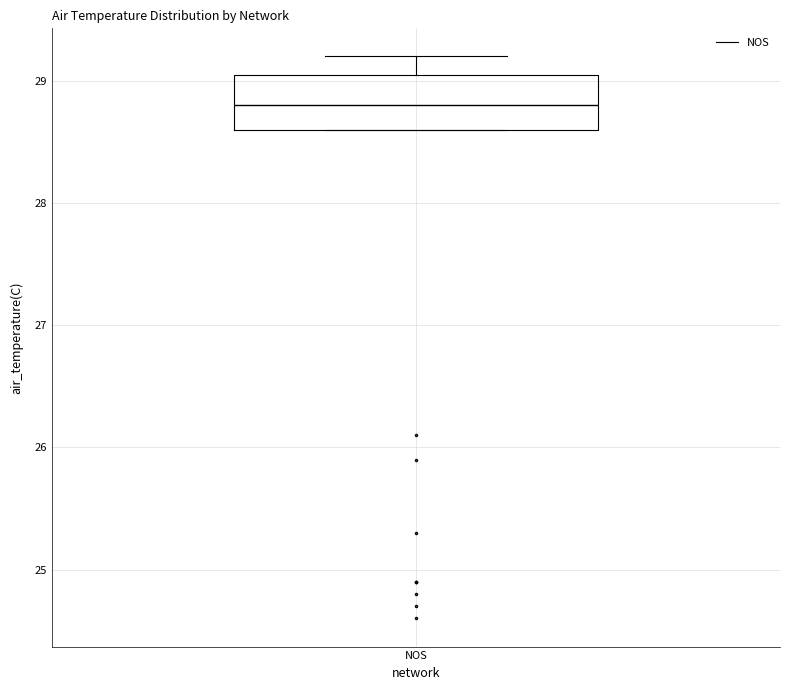

Transcribe this box plot: give where the median line is, the range the box spans, and where the two whiskers end, as read against the y-axis. The values are not printed on the chart, so give them approximately, as read against the axis.

median 28.8, box 28.6 to 29.1, whiskers 28.6 to 29.2